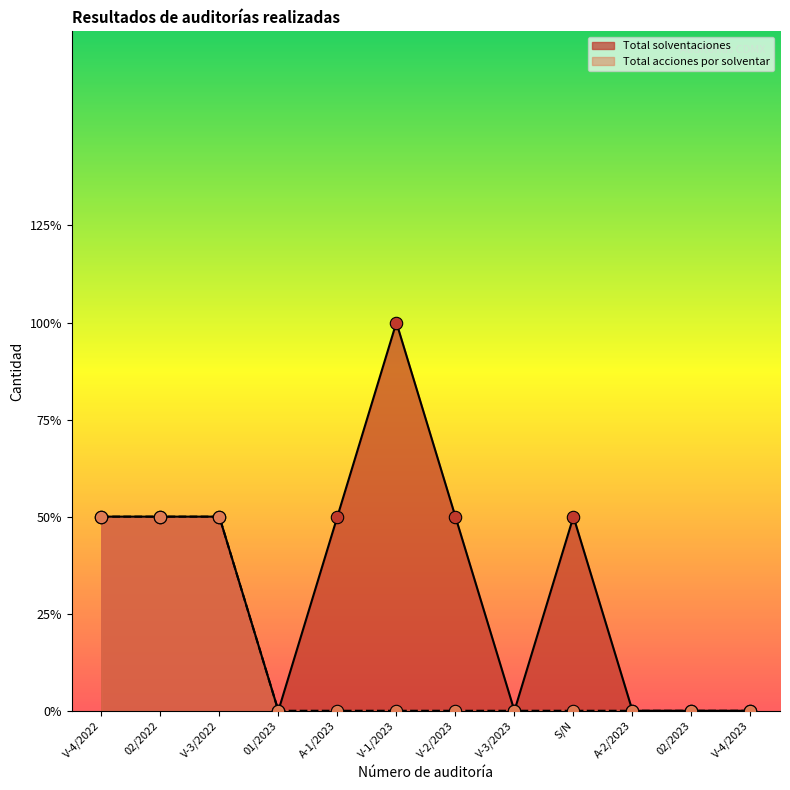

At how many categories does at least one series exceed 1?

1